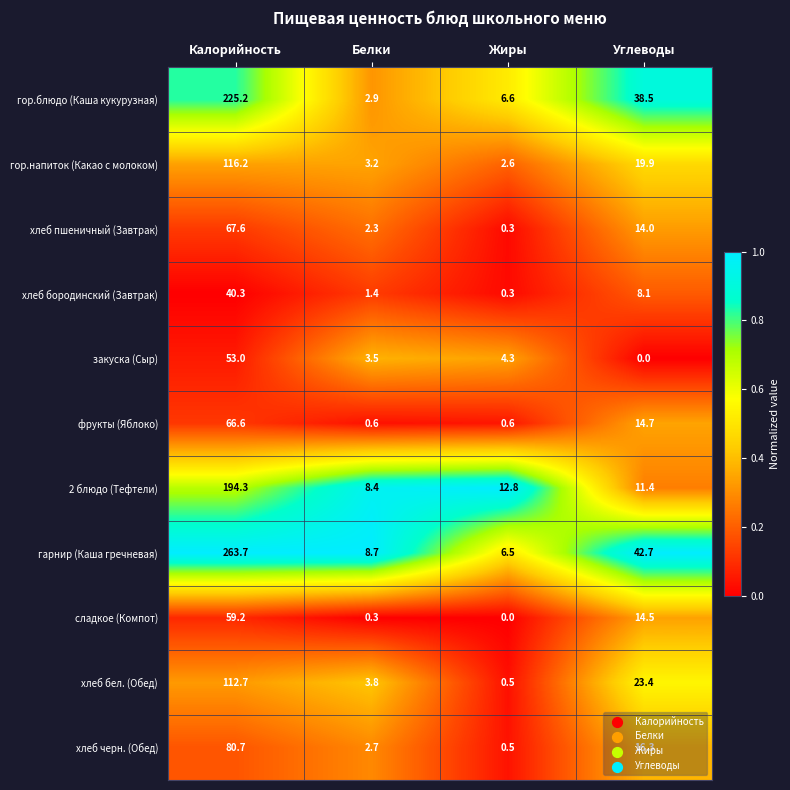

Count the number of categories in the chart.

4